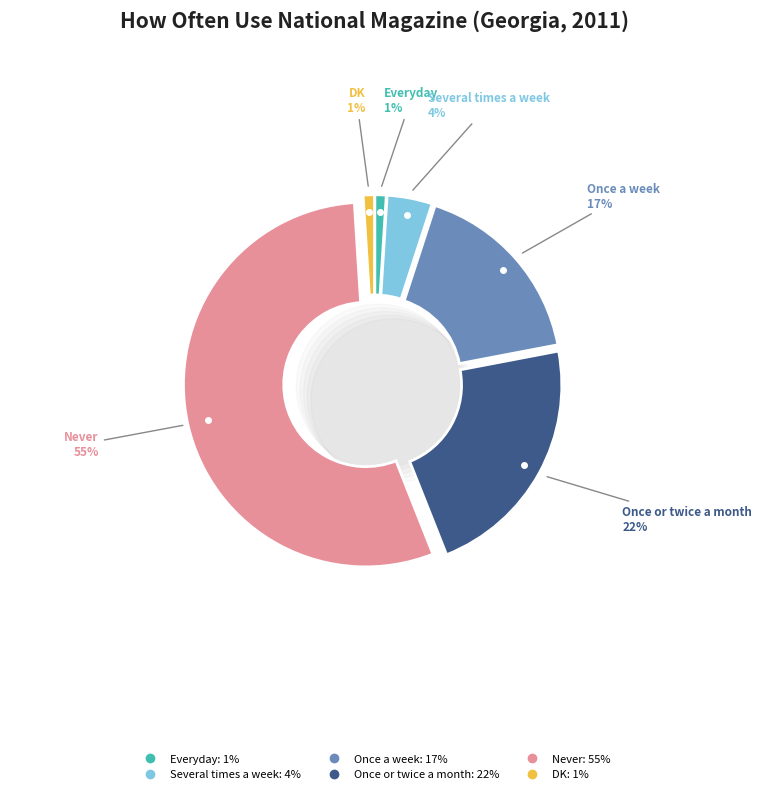

How many segments does this pie chart have?

6